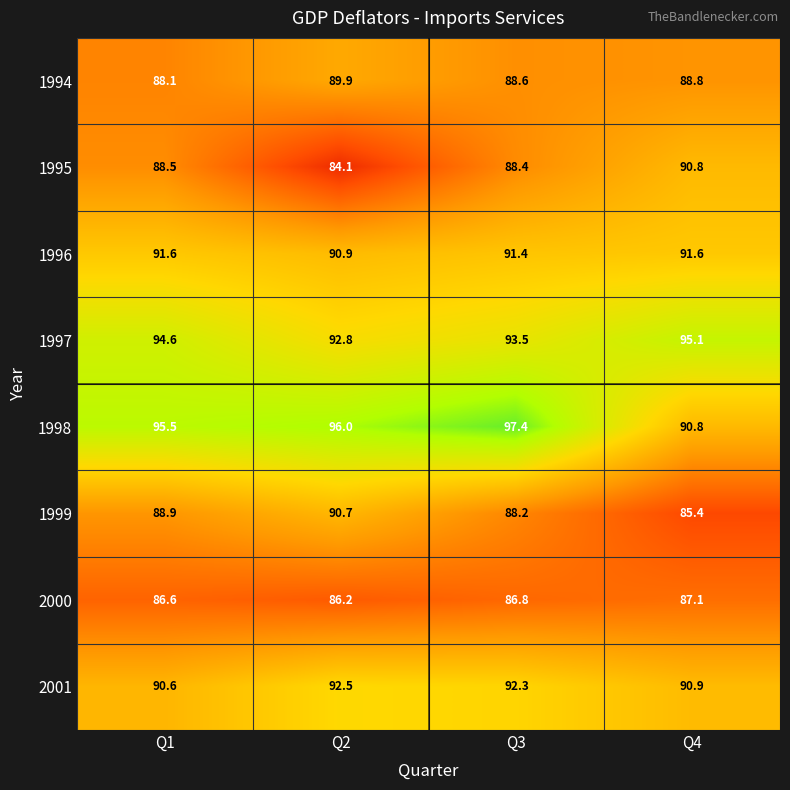

True or false: 2000 has a value of 53.8 at Q2.

False